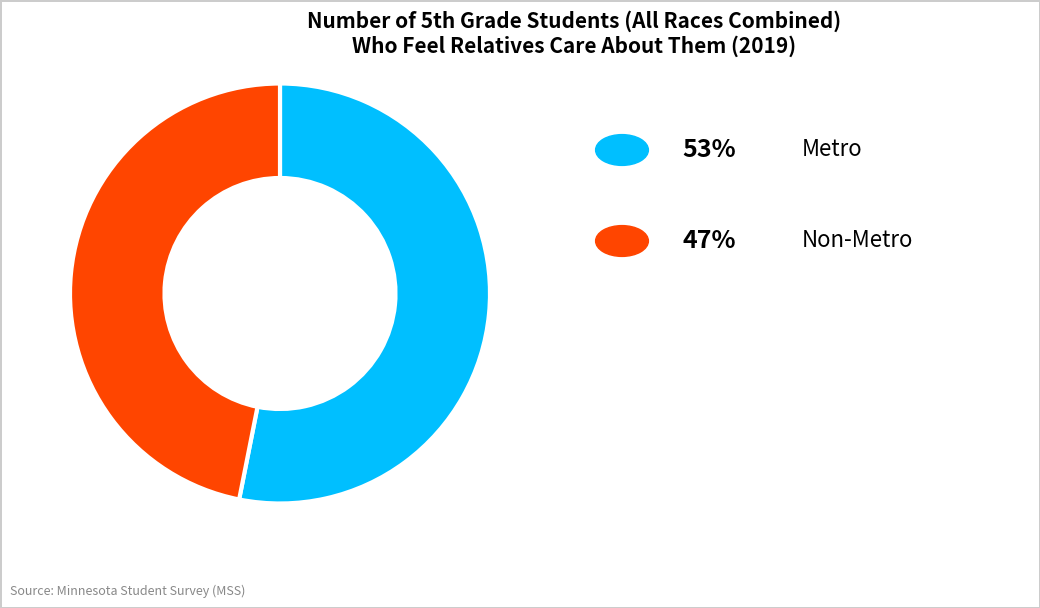

Count the number of slices in the pie.

2